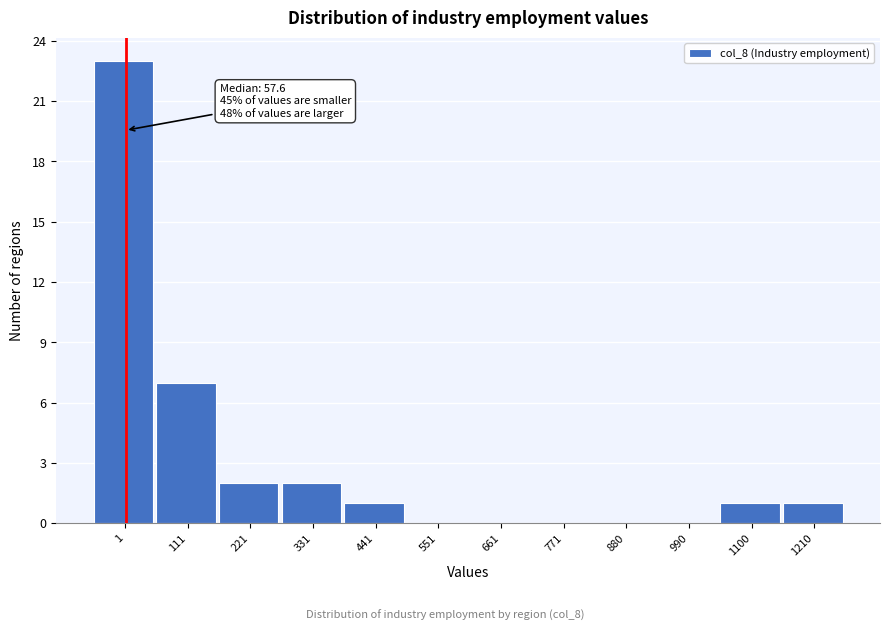

Reading right to left, extract all data points from this chart.

1210=1	1100=1	990=0	880=0	771=0	661=0	551=0	441=1	331=2	221=2	111=7	1=23